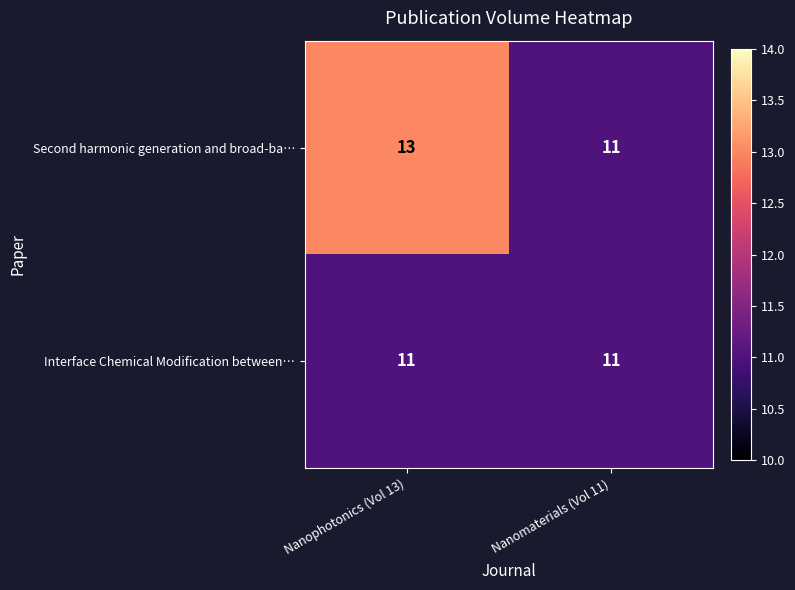

At Nanophotonics (Vol 13), list the series in order from smallest to largest.

Interface Chemical Modification between…, Second harmonic generation and broad-ba…